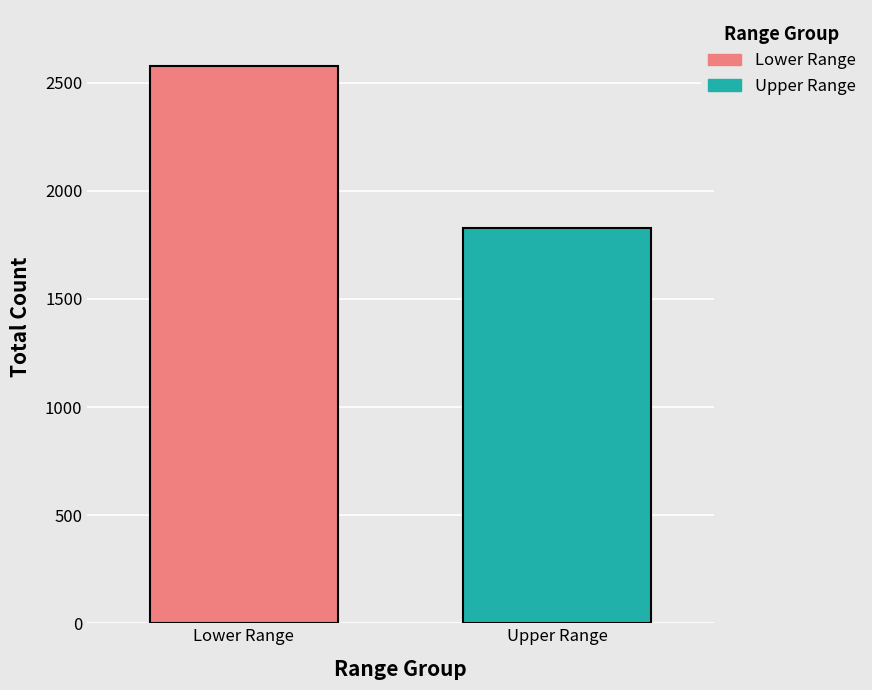

List the series in order of their overall mean, highest first.

Lower Range, Upper Range